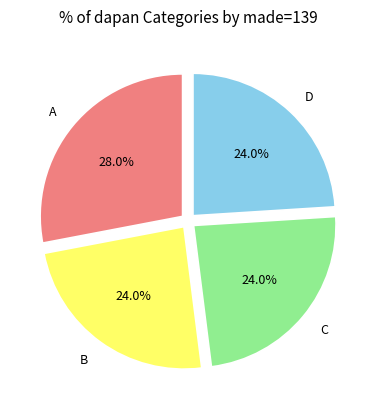

Which slice is the largest?

A